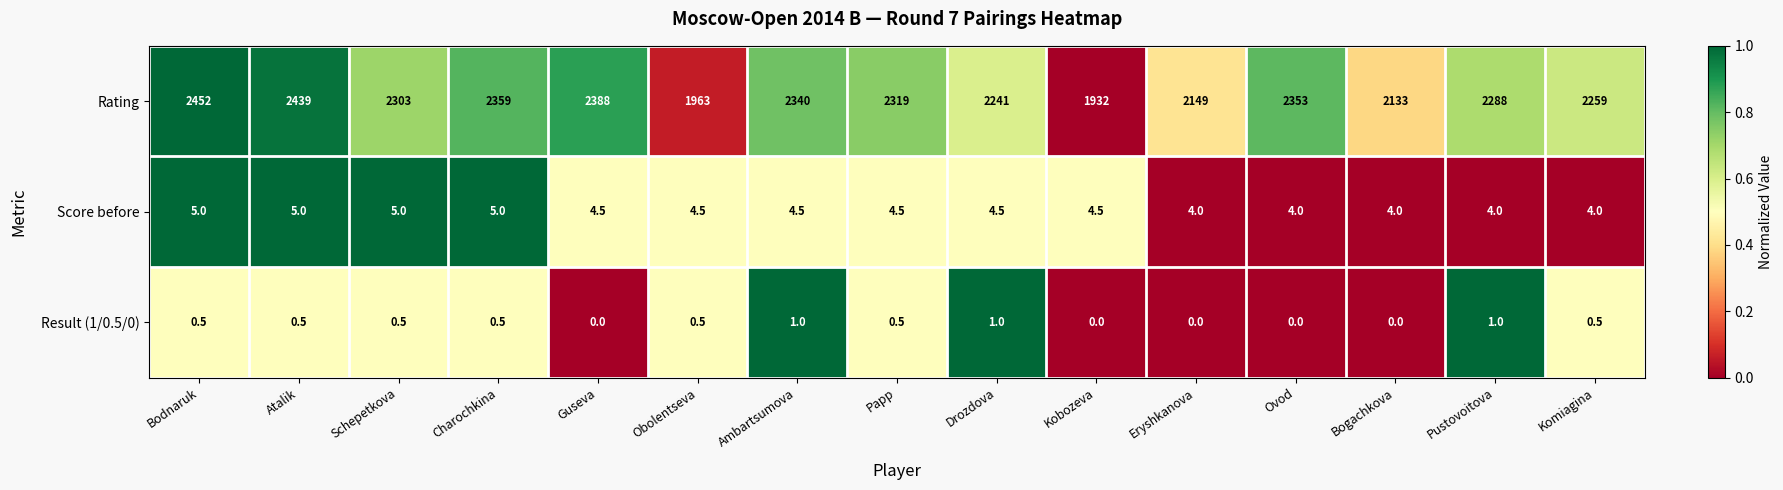

The value of Score before at Obolentseva is 4.5. True or false?

True